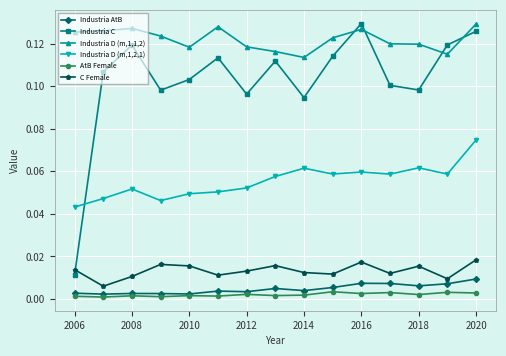

How many lines are shown in the chart?

6